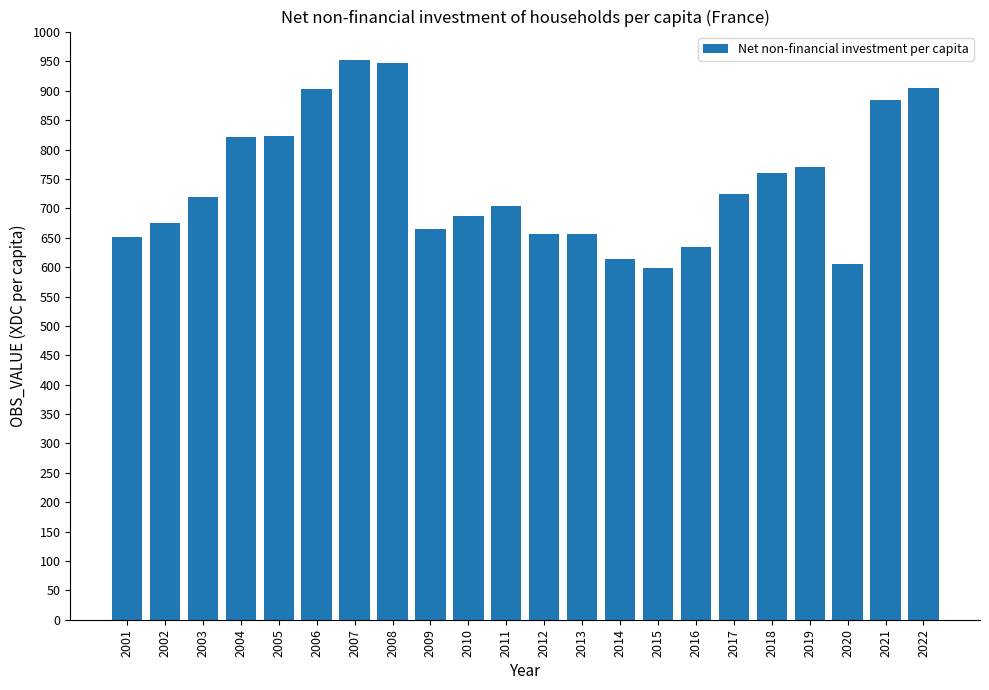

How many categories are shown in the chart?

22